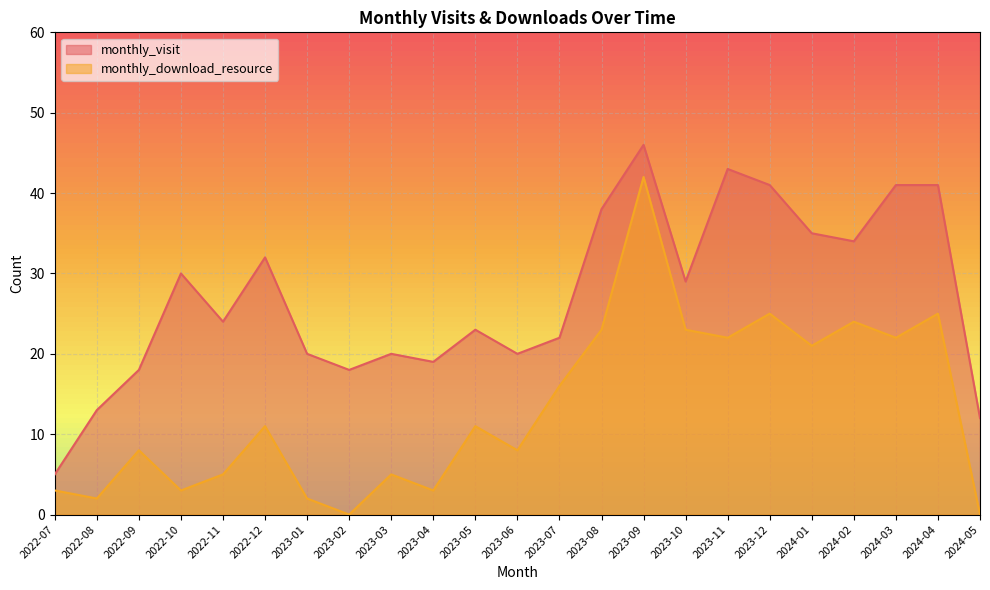

Where is the first local maximum for monthly_visit?

2022-10